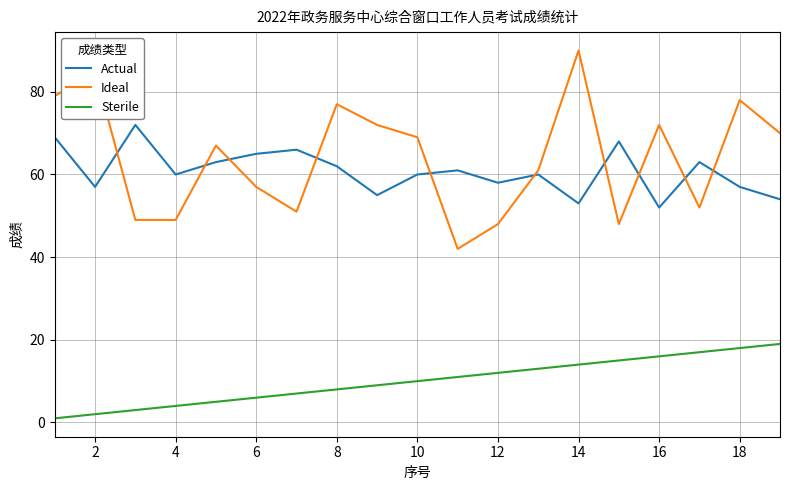

Which series has the largest range (max minus min)?

Ideal